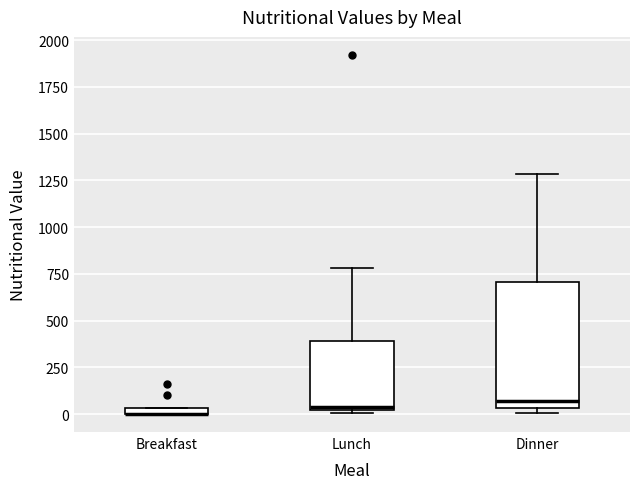

Where is the lower edge of the box for Dinner on the y-axis? The values are not printed on the chart, so give them approximately, as read against the axis.

50